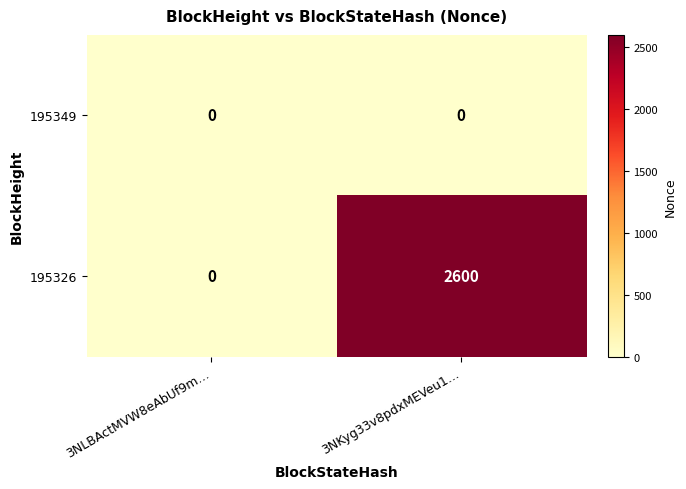

Reading left to right, extract all data points from this chart.

195349: 3NLBActMVW8eAbUf9m…=0	3NKyg33v8pdxMEVeu1…=0
195326: 3NLBActMVW8eAbUf9m…=0	3NKyg33v8pdxMEVeu1…=2600